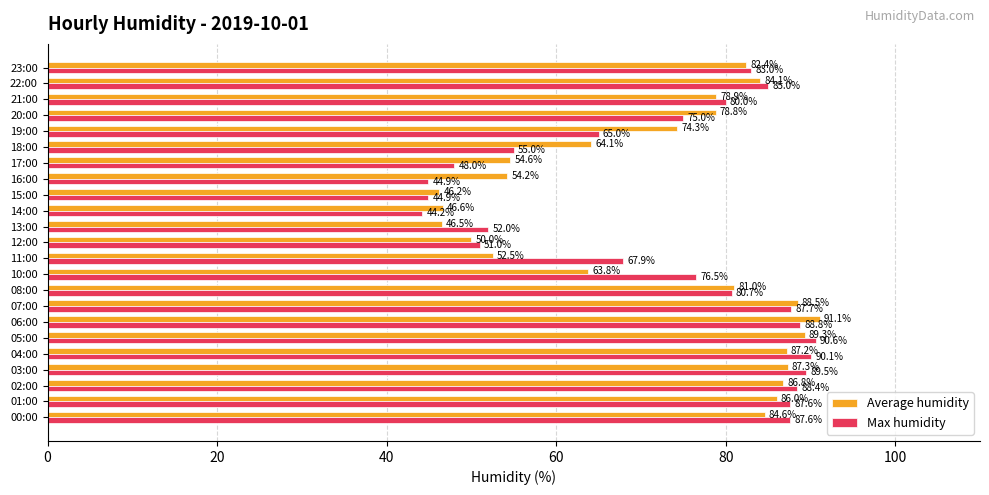

At which label is Max humidity closest to 67?

11:00